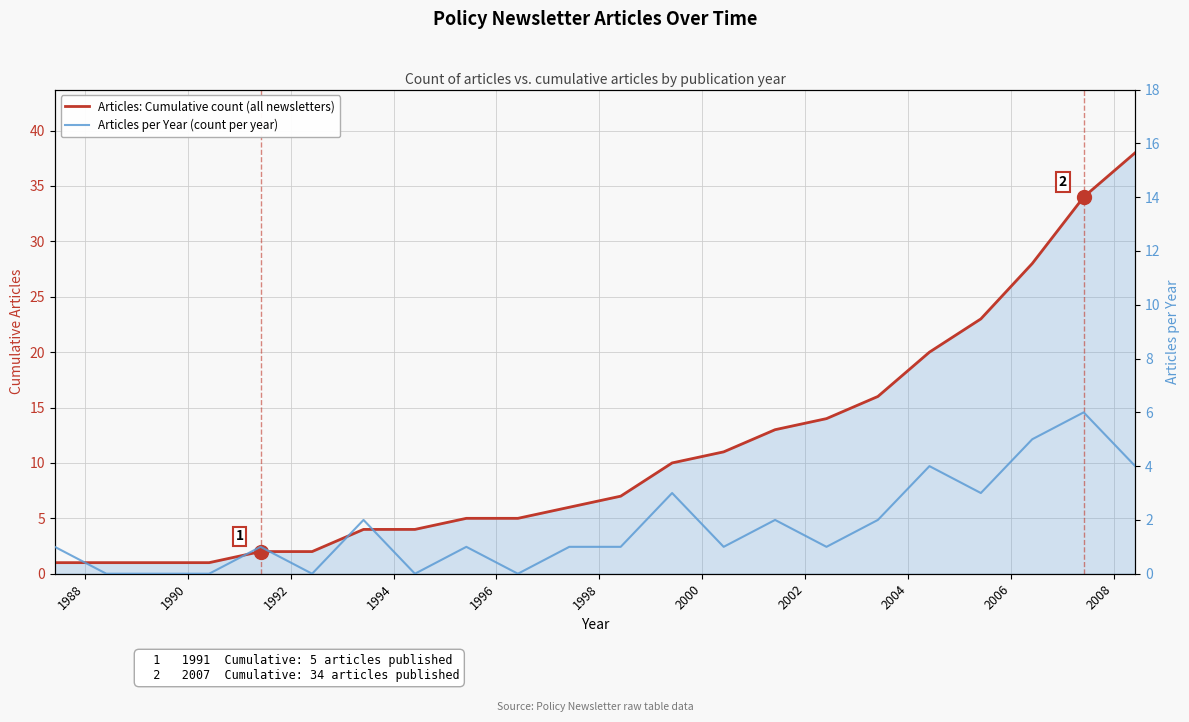

What is the difference between the Articles per Year (count per year) values at 1998 and 2004?

2